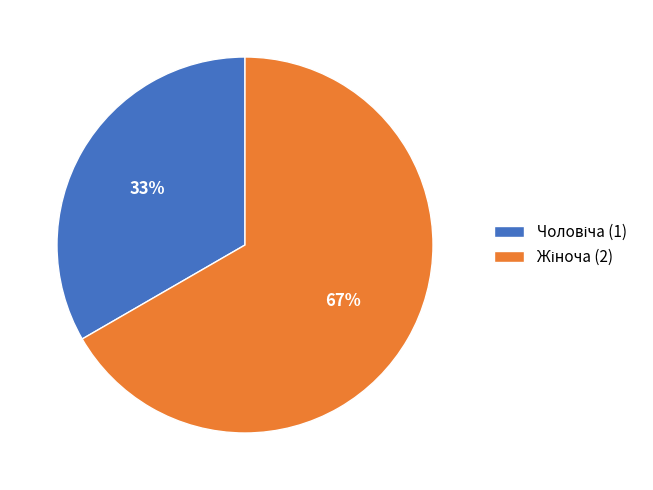

Is there any slice that represents more than half of the pie?

Yes